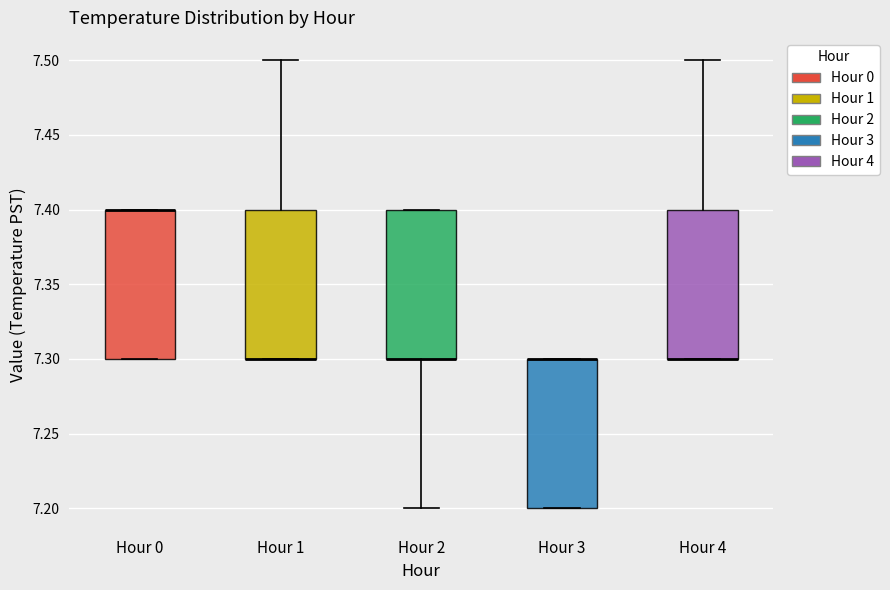

Reading left to right, transcribe this box plot: for each box, give where its median line is, the range the box spans, and where its two whiskers end, as read against the y-axis. The values are not printed on the chart, so give them approximately, as read against the axis.

Hour 0: median 7.4 (drawn on the box's upper edge), box 7.3 to 7.4, whiskers 7.3 to 7.4
Hour 1: median 7.3 (drawn on the box's lower edge), box 7.3 to 7.4, whiskers 7.3 to 7.5
Hour 2: median 7.3 (drawn on the box's lower edge), box 7.3 to 7.4, whiskers 7.2 to 7.4
Hour 3: median 7.3 (drawn on the box's upper edge), box 7.2 to 7.3, whiskers 7.2 to 7.3
Hour 4: median 7.3 (drawn on the box's lower edge), box 7.3 to 7.4, whiskers 7.3 to 7.5